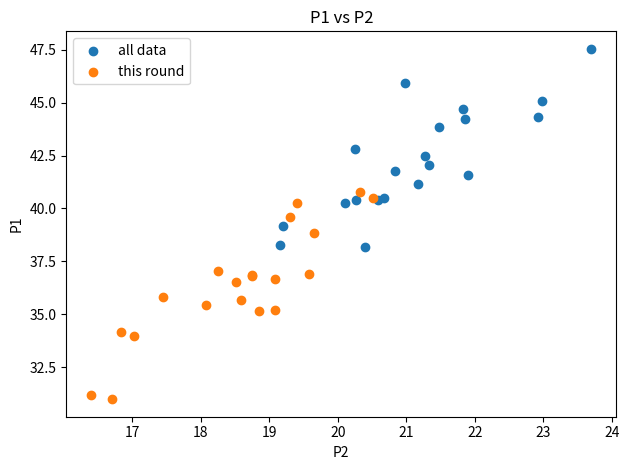

Which series contains the highest Y value?

all data